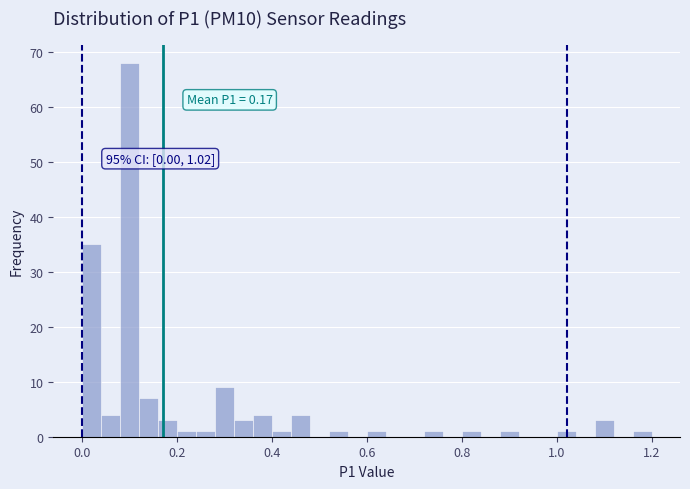

Read against the x-axis, roughly where is the centre of the tallest bar?

0.10